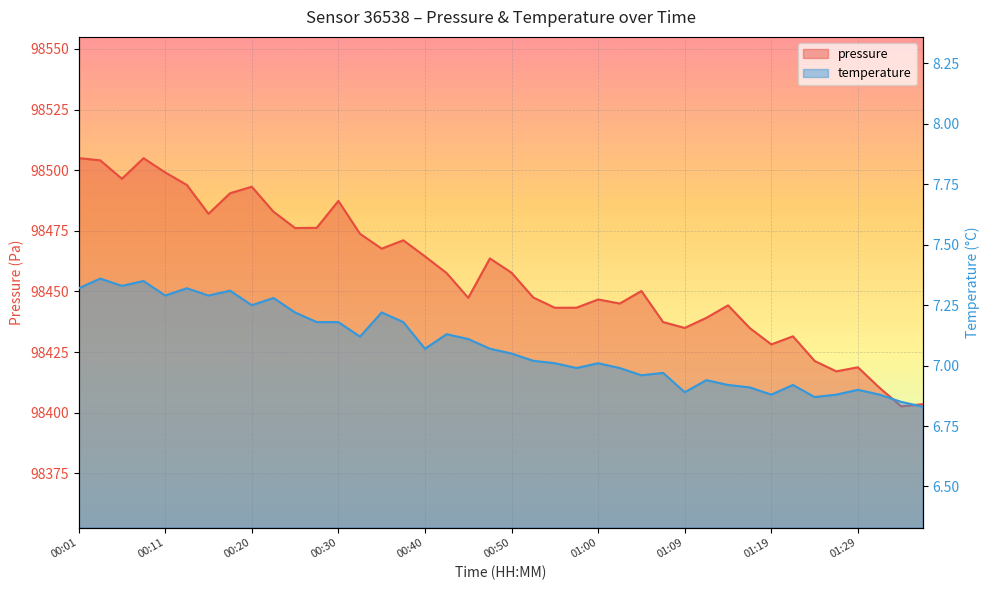

What is the value of the temperature point at the 21st from the left?

7.0